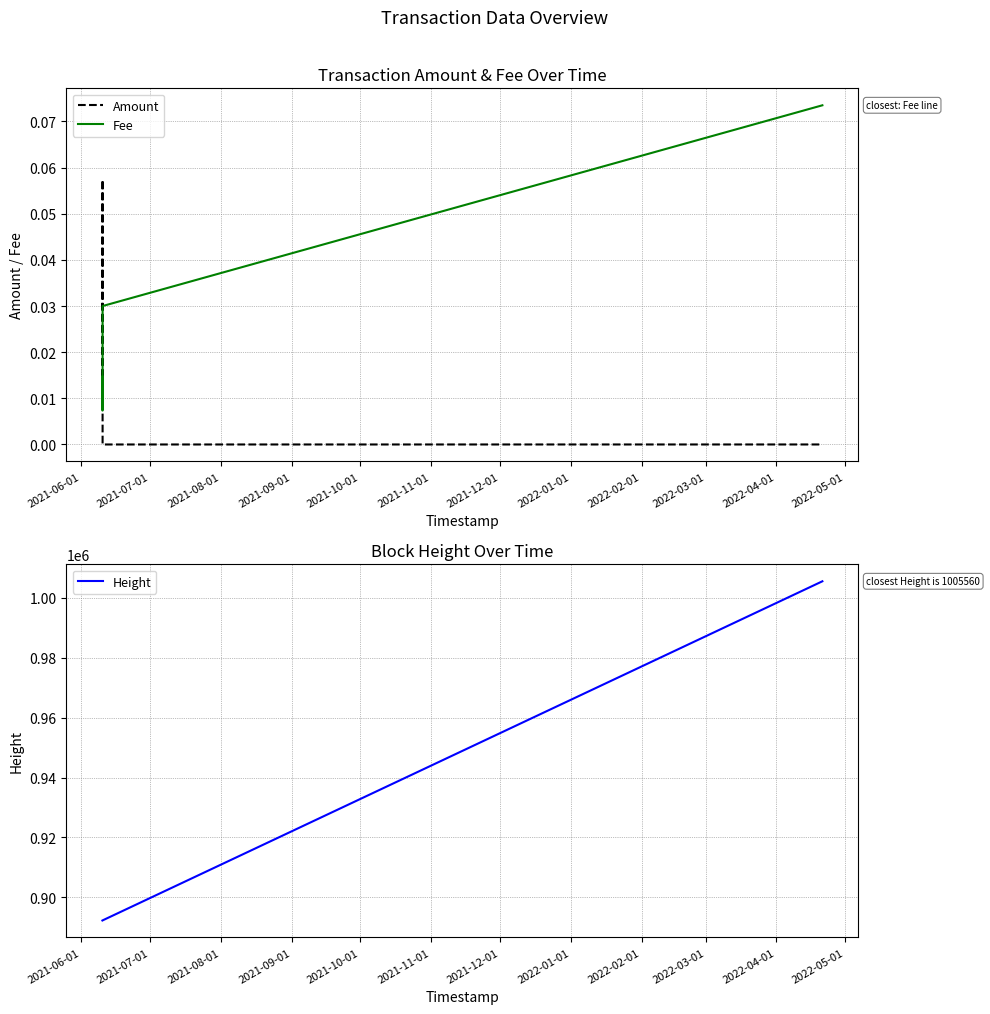

What is the maximum value for Height?

1005560